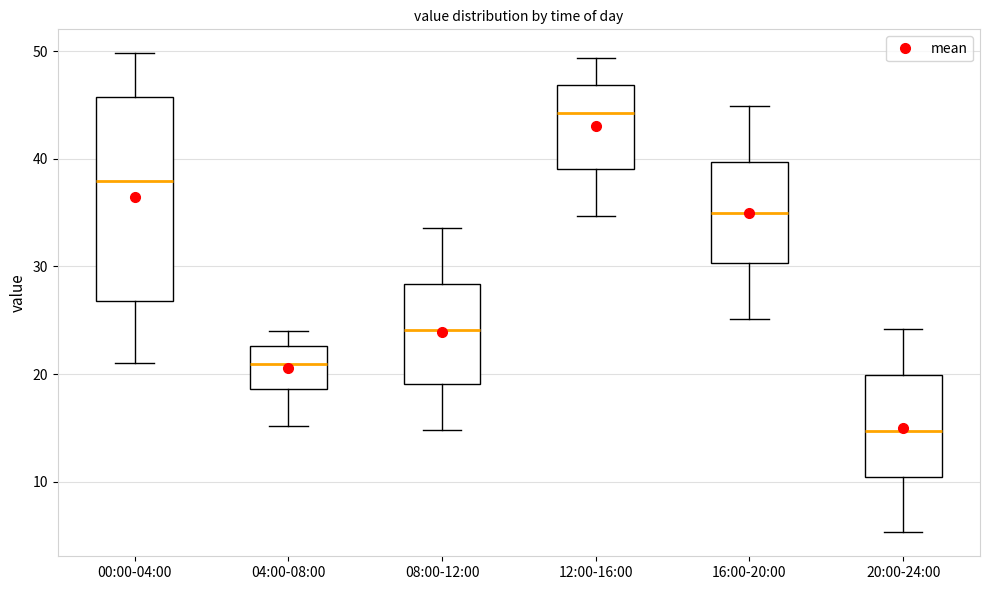

Reading left to right, transcribe this box plot: for each box, give where its median line is, the range the box spans, and where its two whiskers end, as read against the y-axis. The values are not printed on the chart, so give them approximately, as read against the axis.

00:00-04:00: median 38, box 27 to 46, whiskers 21 to 50
04:00-08:00: median 21, box 19 to 23, whiskers 15 to 24
08:00-12:00: median 24, box 19 to 28, whiskers 15 to 34
12:00-16:00: median 44, box 39 to 47, whiskers 35 to 49
16:00-20:00: median 35, box 30 to 40, whiskers 25 to 45
20:00-24:00: median 15, box 10 to 20, whiskers 5 to 24